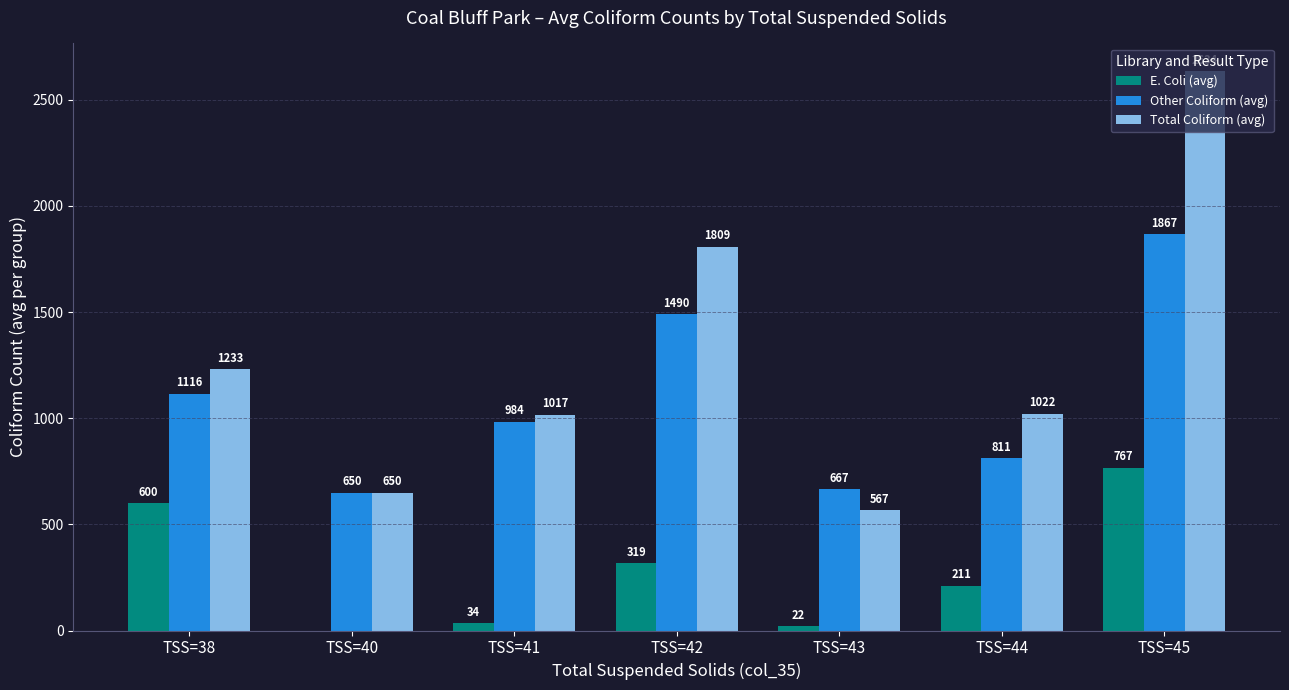

Count the number of data series in this chart.

3